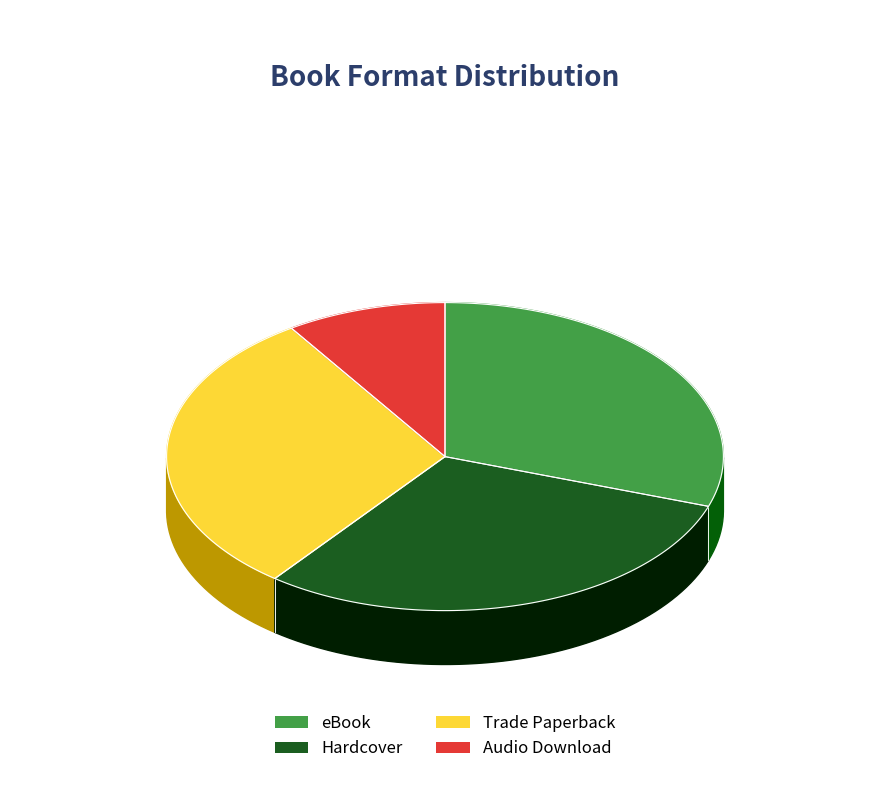

Is it true that Trade Paperback is 43% of the pie?

False